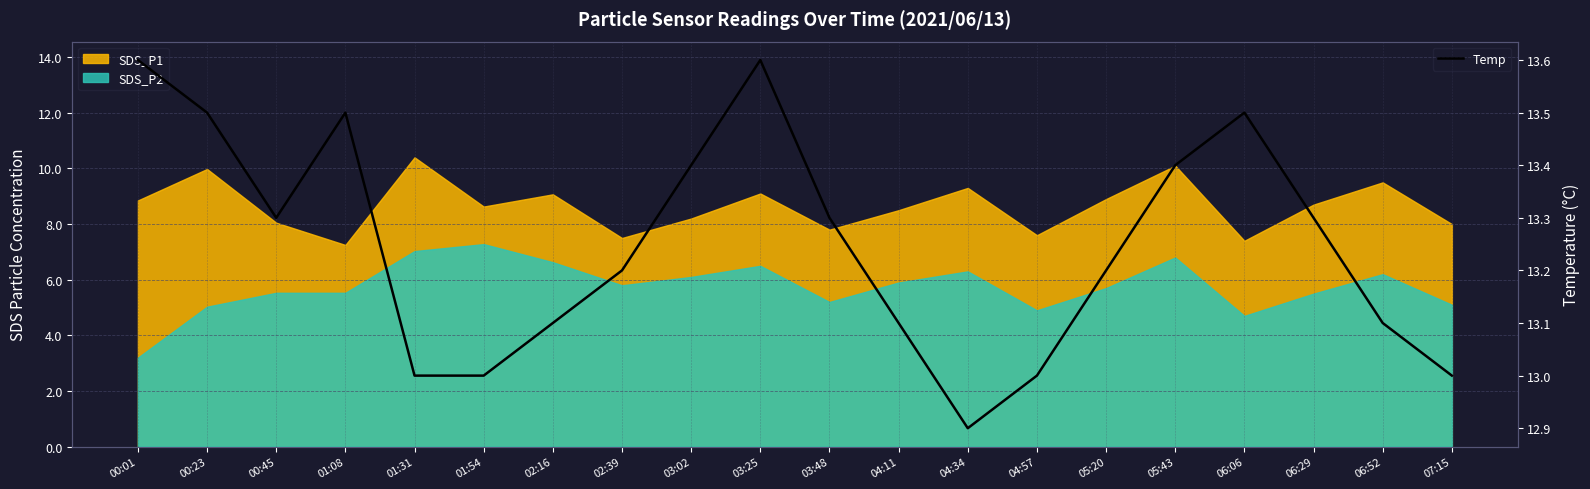

How many values are below 13?

1